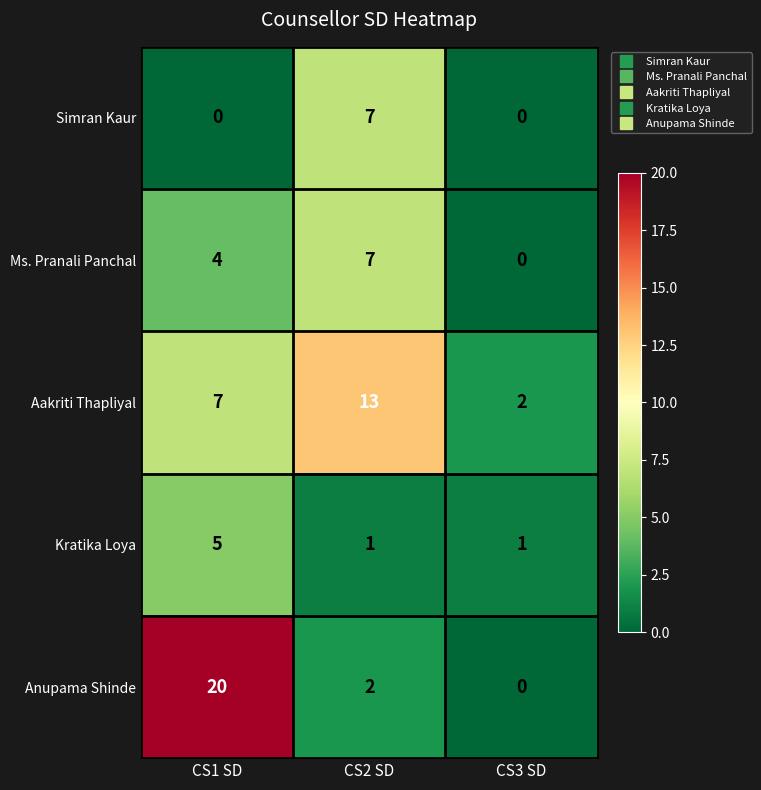

Reading left to right, transcribe all the data shown in this chart.

Simran Kaur: CS1 SD=0	CS2 SD=7	CS3 SD=0
Ms. Pranali Panchal: CS1 SD=4	CS2 SD=7	CS3 SD=0
Aakriti Thapliyal: CS1 SD=7	CS2 SD=13	CS3 SD=2
Kratika Loya: CS1 SD=5	CS2 SD=1	CS3 SD=1
Anupama Shinde: CS1 SD=20	CS2 SD=2	CS3 SD=0